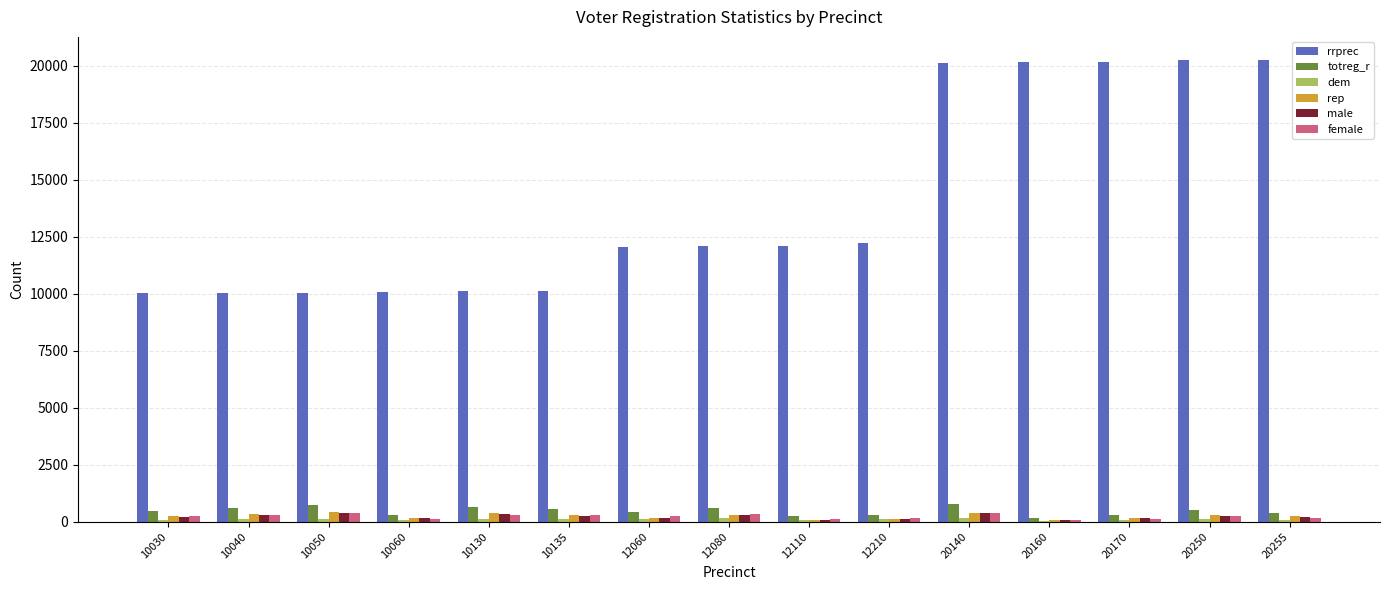

What is the average value of the female series?

242